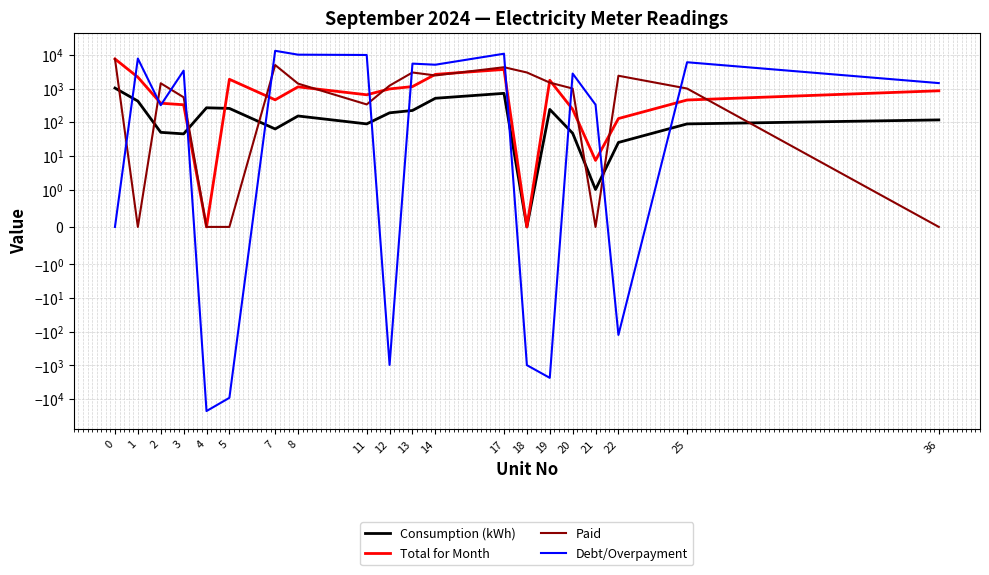

Reading right to left, transcribe all the data shown in this chart.

Consumption (kWh): 36=117.0	25=89.0	22=25.0	21=1.0	20=47.0	19=240.0	18=0.0	17=720.0	14=514.0	13=223.0	12=190.0	11=89.0	8=153.0	7=63.0	5=257.0	4=268.0	3=45.0	2=50.0	1=424.0	0=1033.0
Total for Month: 36=857.6	25=456.6	22=128.2	21=7.3	20=241.1	19=1759.2	18=0.0	17=3693.6	14=2636.8	13=1144.0	12=974.7	11=652.4	8=1121.5	7=461.8	5=1883.8	4=0.0	3=329.9	2=366.5	1=2175.1	0=7571.9
Paid: 36=0.0	25=1000.0	22=2400.0	21=0.0	20=1000.0	19=1500.0	18=3000.0	17=4298.9	14=2450.9	13=3000.0	12=1220.9	11=337.2	8=1400.0	7=5000.0	5=0.0	4=0.0	3=550.0	2=1434.1	1=0.0	0=7571.9
Debt/Overpayment: 36=1451.2	25=6043.1	22=-125.3	21=331.3	20=2787.8	19=-2362.0	18=-991.8	17=10832.0	14=5101.7	13=5499.2	12=-974.7	11=9933.9	8=10146.4	7=13216.6	5=-9266.6	4=-22885.5	3=3402.1	2=320.0	1=7783.1	0=0.0